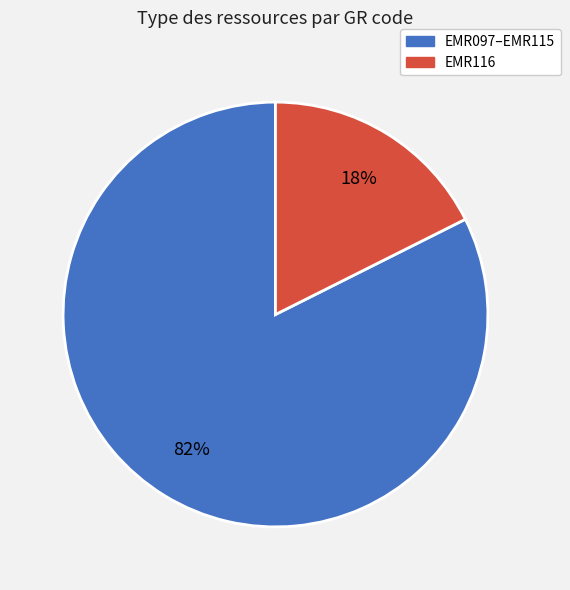

Is there a majority slice in this chart?

Yes